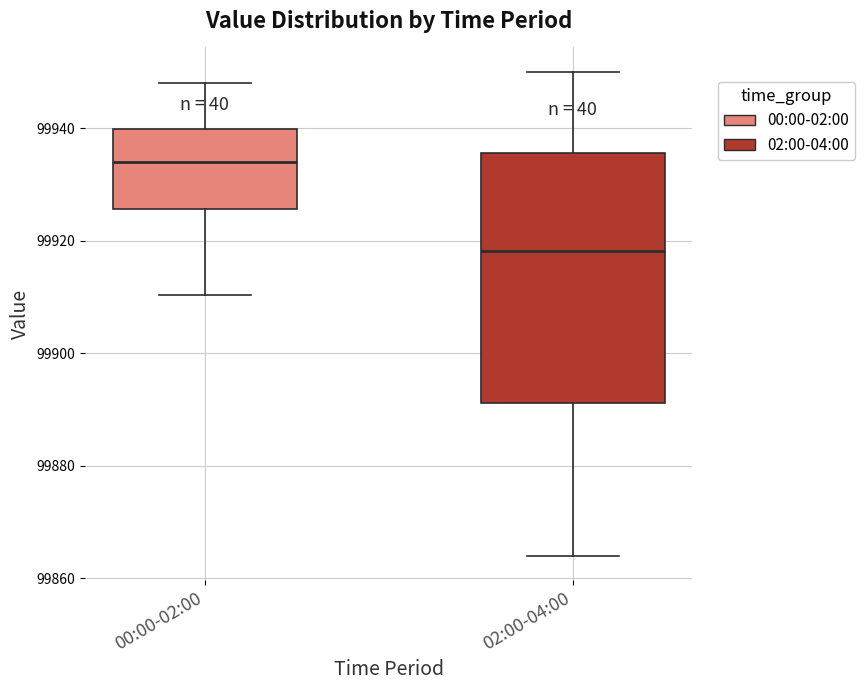

Where is the upper edge of the box for 02:00-04:00 on the y-axis? The values are not printed on the chart, so give them approximately, as read against the axis.

99936